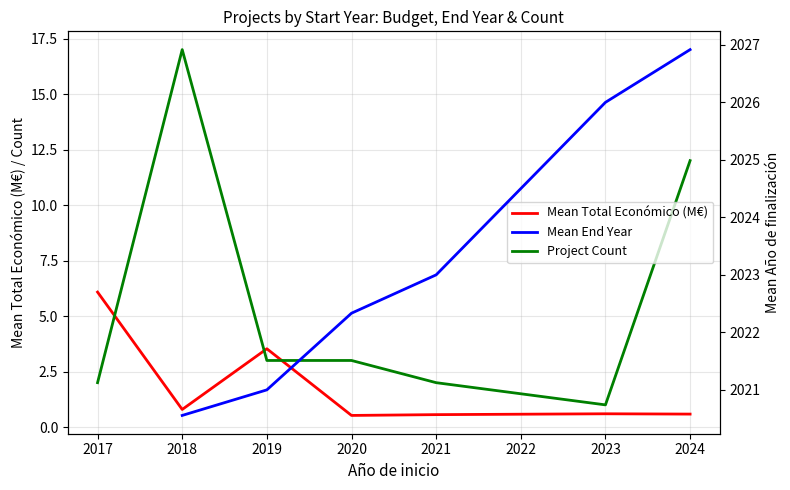

What is the average value of the Project Count series?

5.7